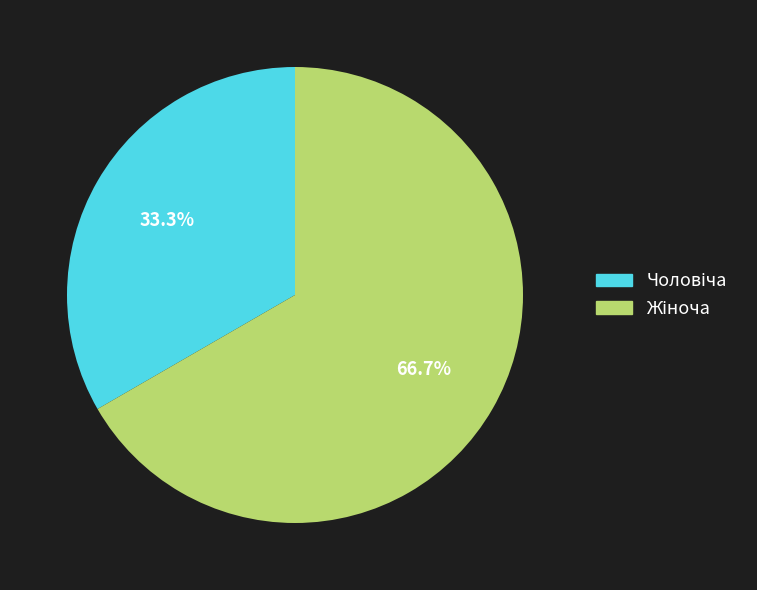

Does any single category account for the majority?

Yes